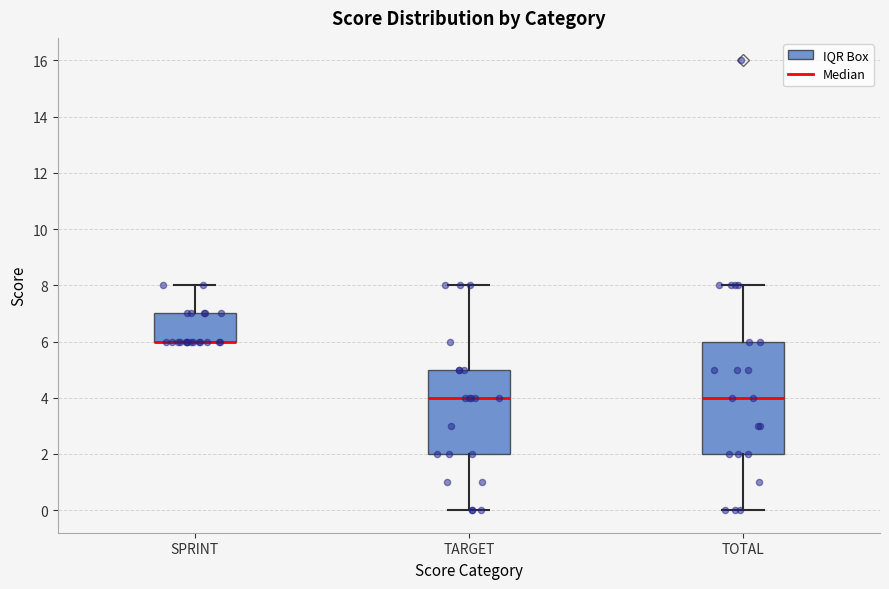

Reading left to right, transcribe this box plot: for each box, give where its median line is, the range the box spans, and where its two whiskers end, as read against the y-axis. The values are not printed on the chart, so give them approximately, as read against the axis.

SPRINT: median 6 (drawn on the box's lower edge), box 6 to 7, whiskers 6 to 8
TARGET: median 4, box 2 to 5, whiskers 0 to 8
TOTAL: median 4, box 2 to 6, whiskers 0 to 8